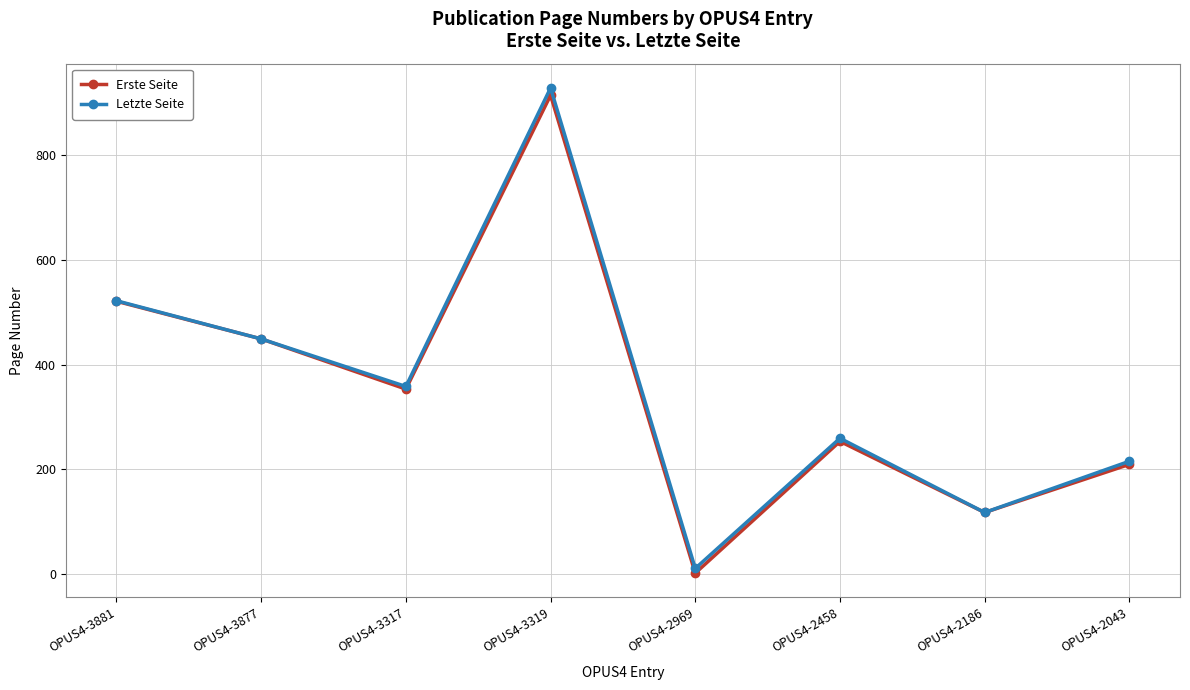

Count the number of data series in this chart.

2